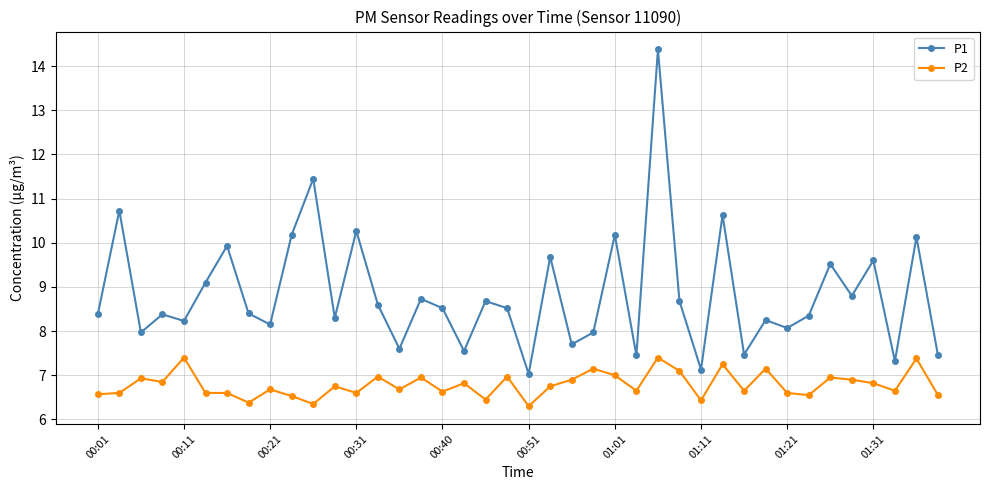

True or false: P1 has more than 1 points higher than both neighbors.

True